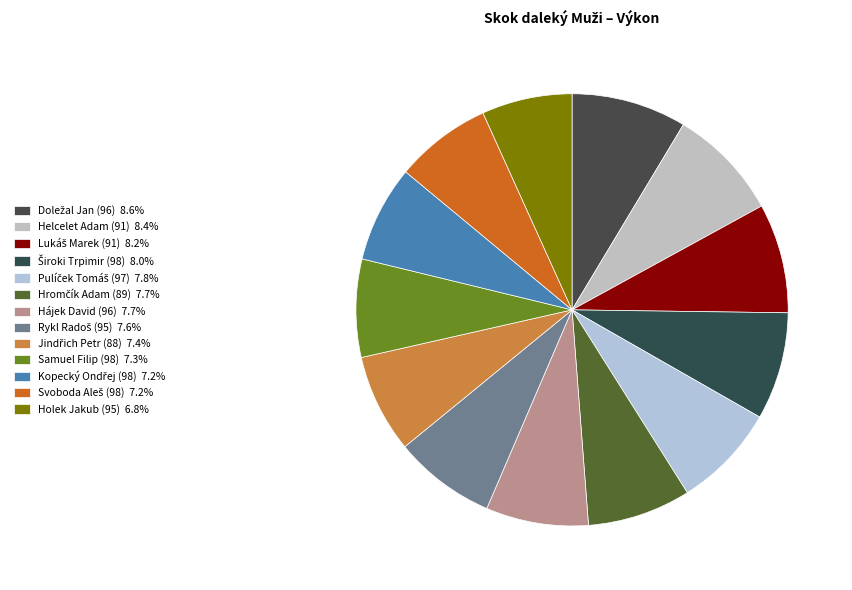

Is there any slice that represents more than half of the pie?

No